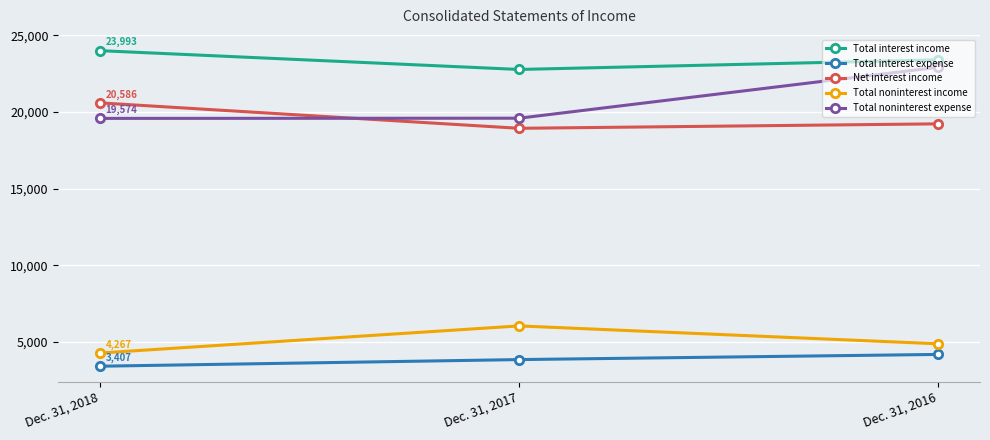

How many lines are shown in the chart?

5